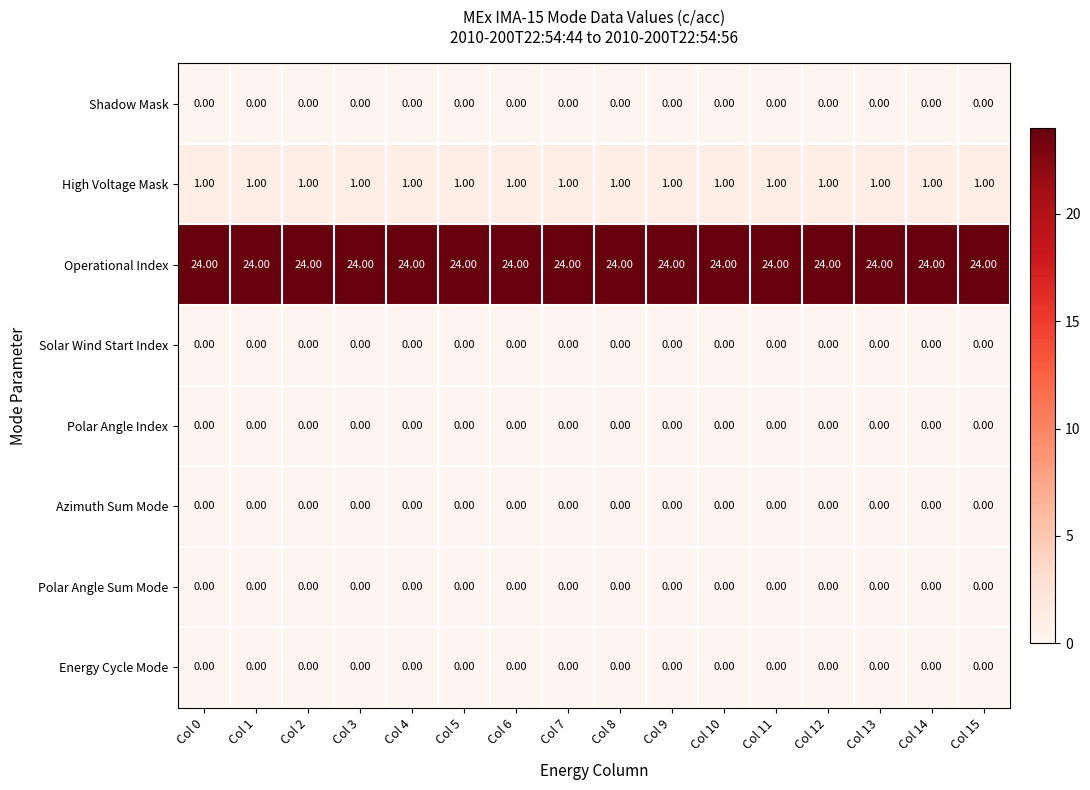

At how many categories does at least one series exceed 11?

16